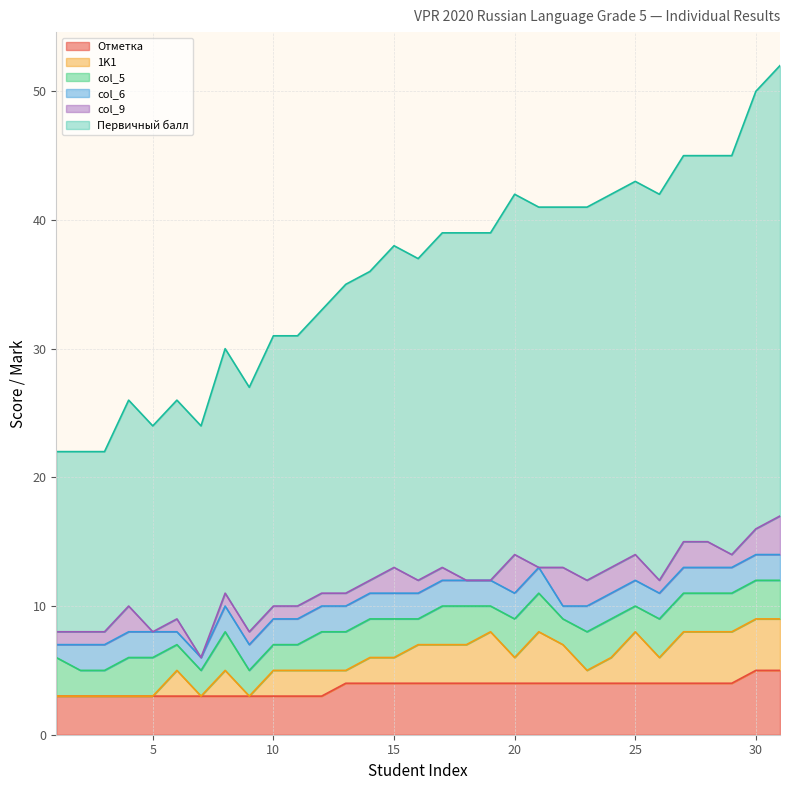

Between 23 and 31, which series saw the biggest shift?

Первичный балл